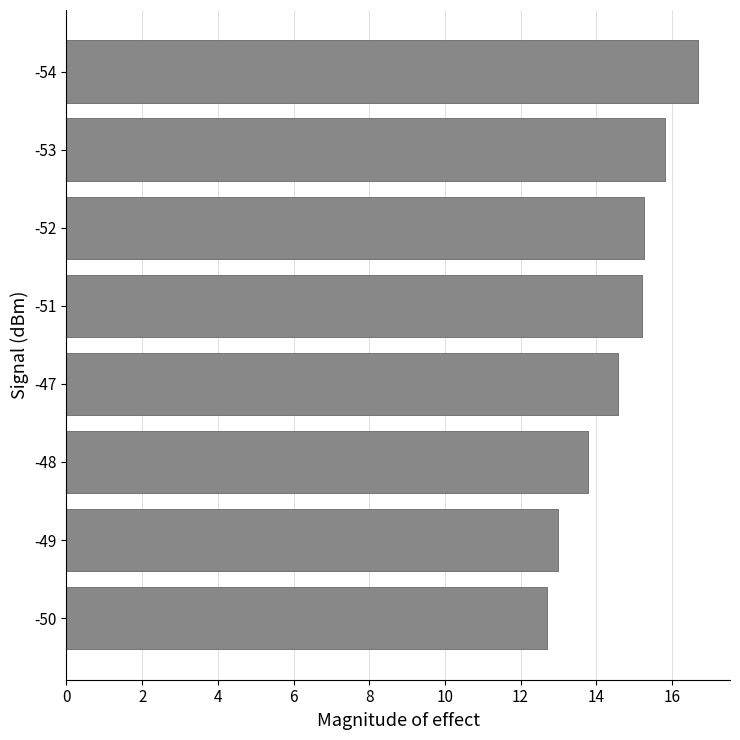

What is the smallest value displayed?

12.7